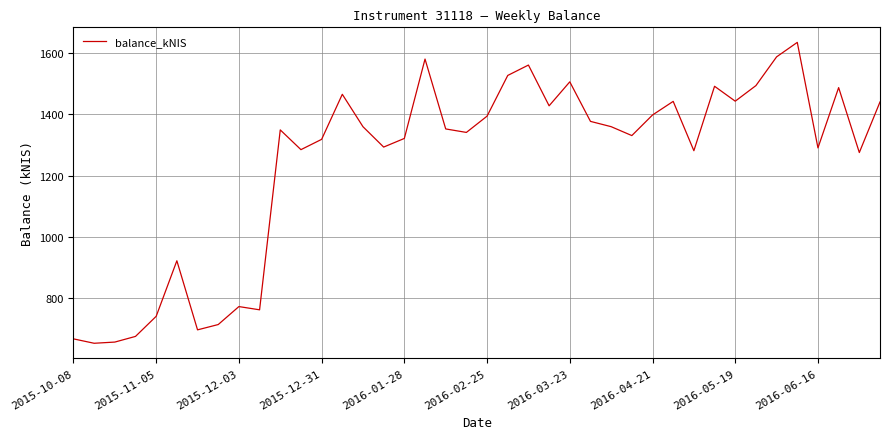

What is the maximum value shown in the chart?

1636.1